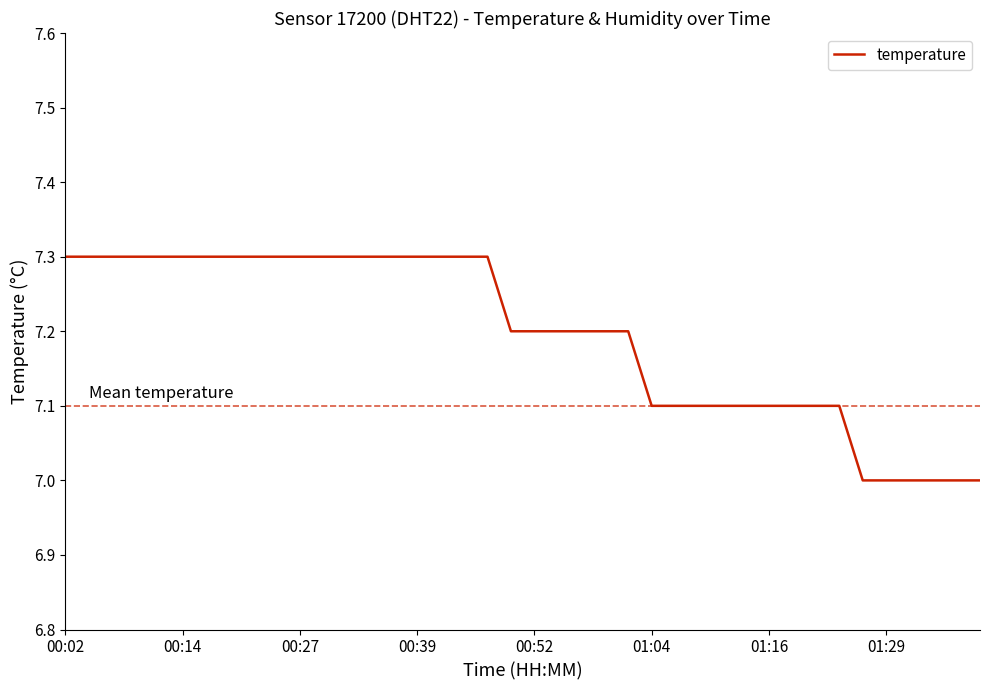

What is the difference between the maximum and minimum values?

0.3